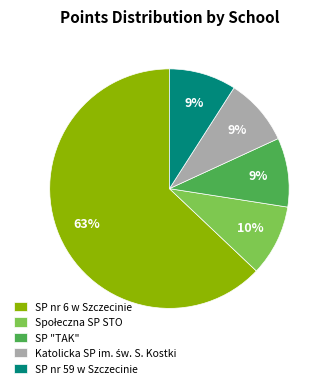

Is it true that SP "TAK" is 9% of the pie?

True